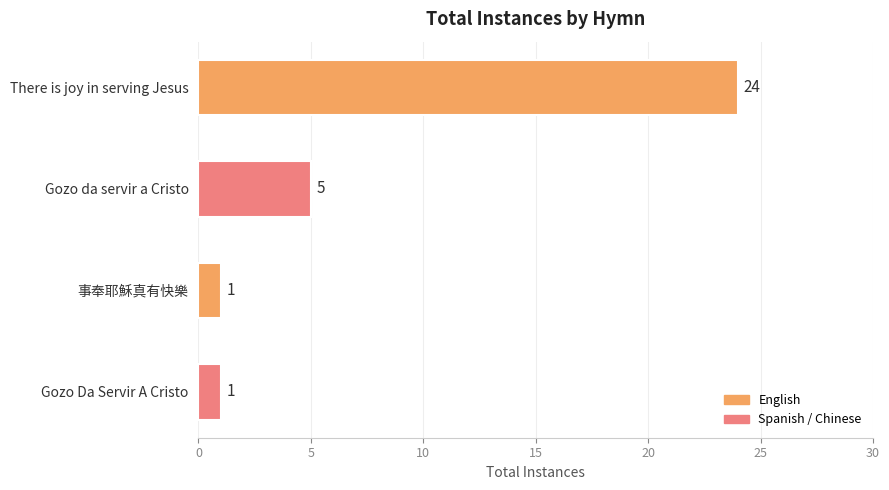

What is the greatest value displayed?

24